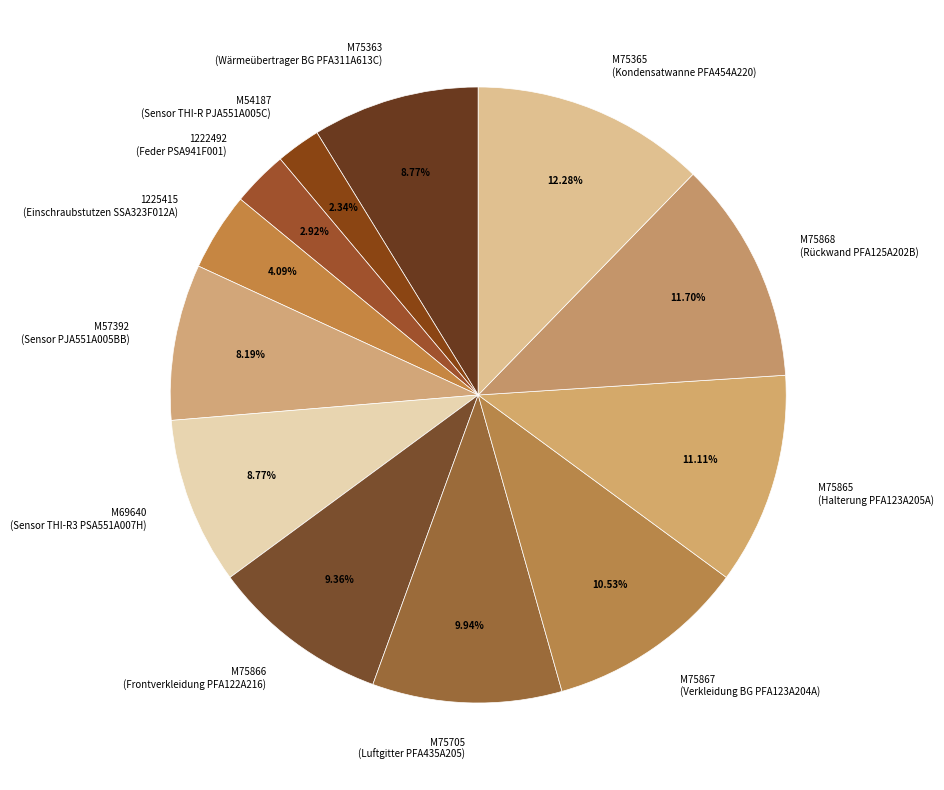

How many slices are in this pie chart?

12